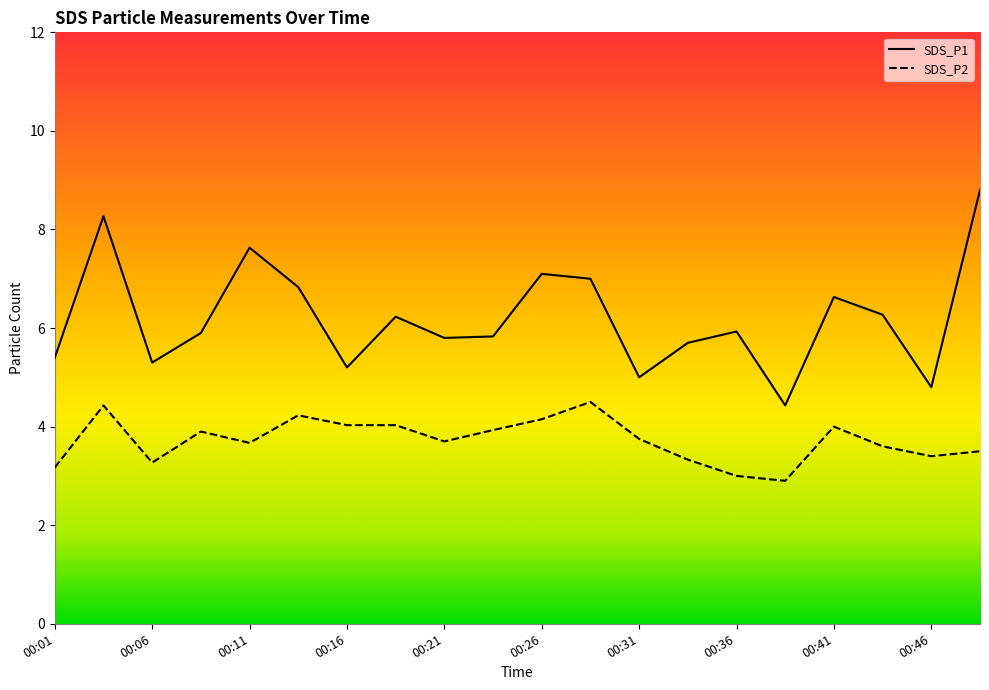

At how many categories does at least one series exceed 5?

17